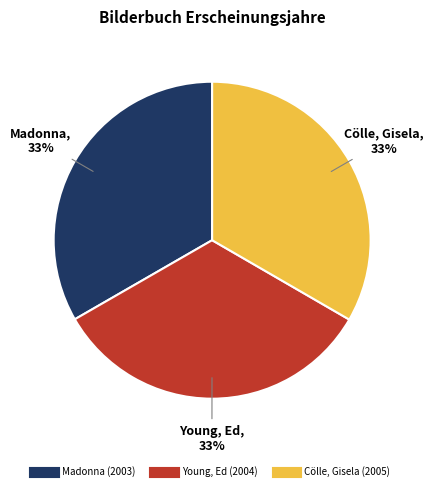

Approximately how many times larger is the value at Young, Ed compared to Cölle, Gisela?

1.0